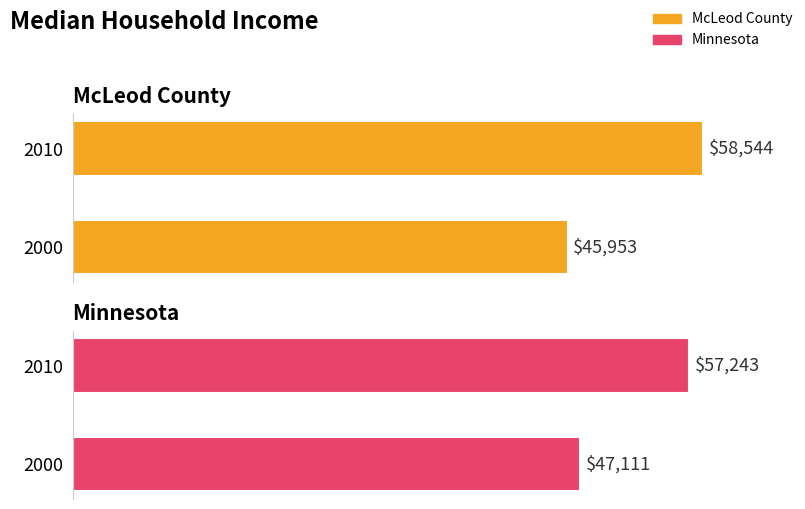

At how many categories does at least one series exceed 48691?

1